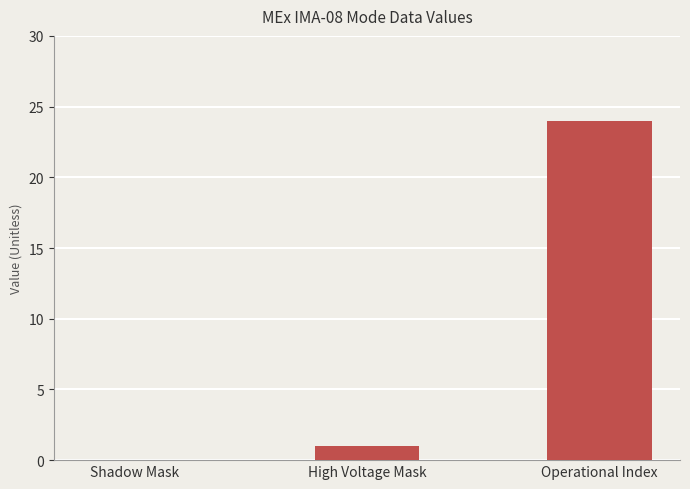

How many series are shown in this chart?

1